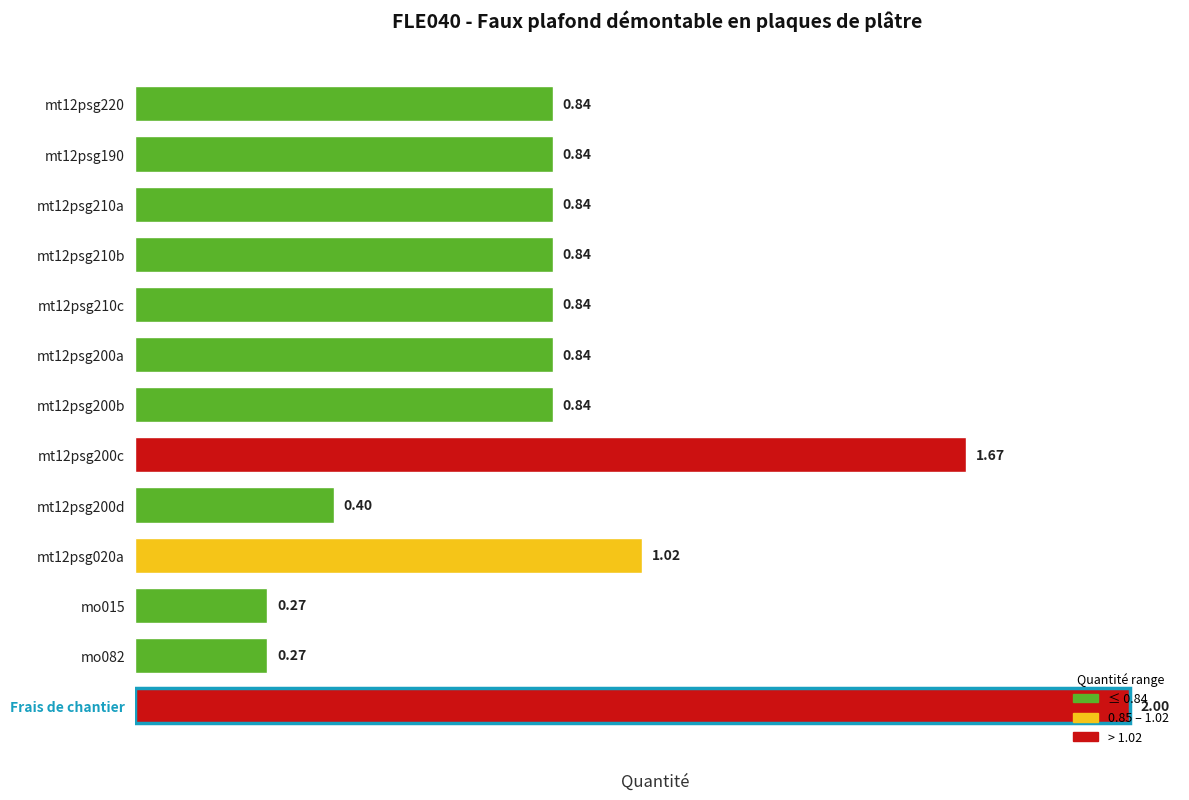

What is the difference between the second highest and minimum values?

1.4